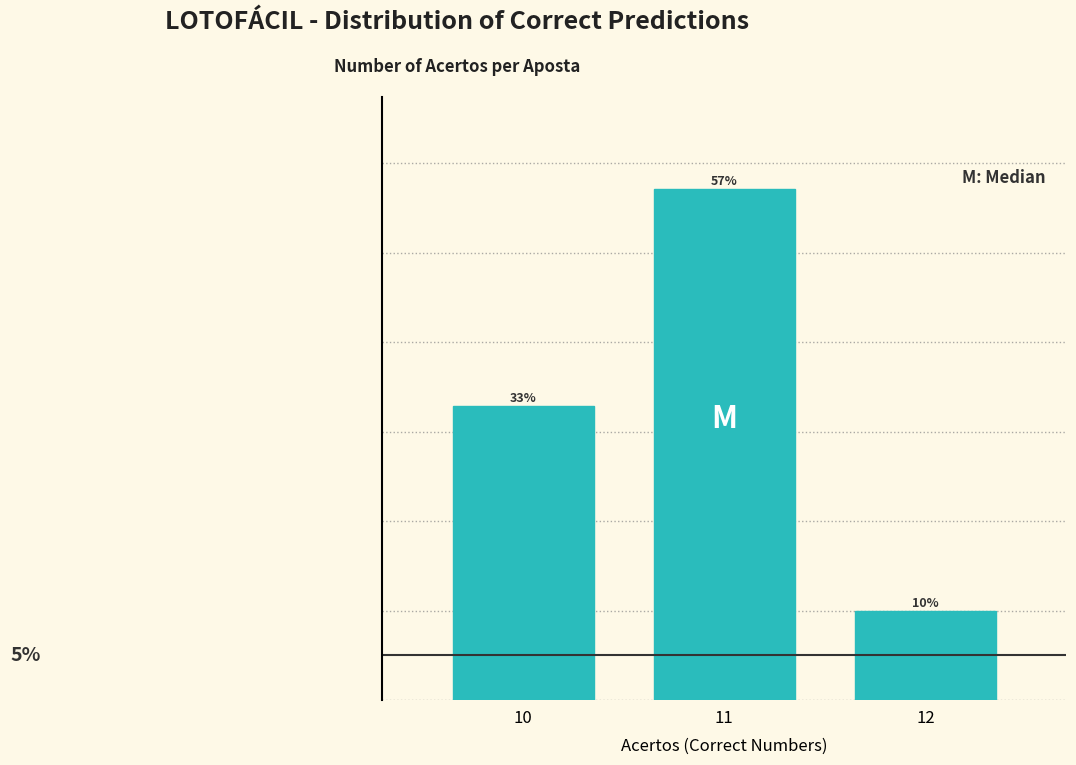

List the labels in order of value, smallest first.

12, 10, 11